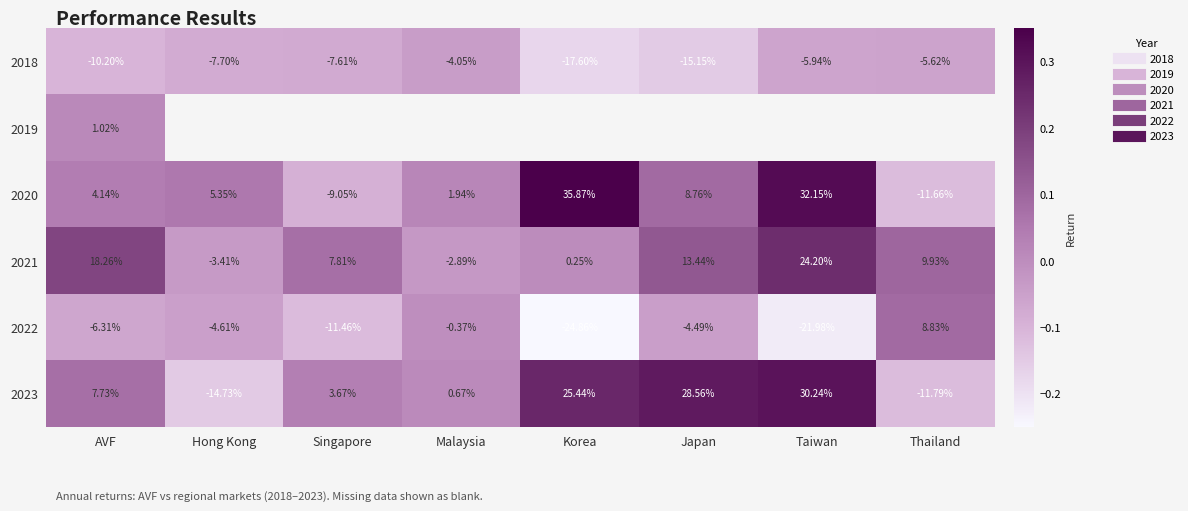

List the labels in order of 2022 value, smallest first.

Korea, Taiwan, Singapore, AVF, Hong Kong, Japan, Malaysia, Thailand